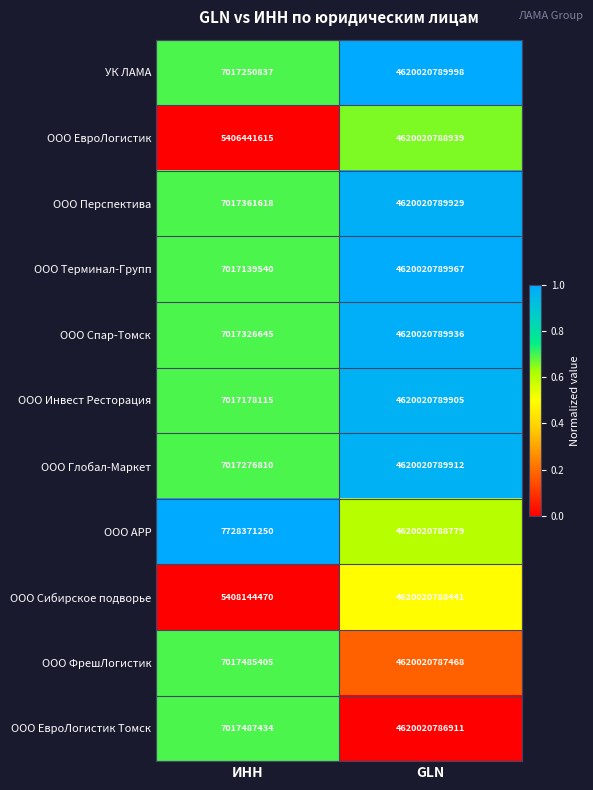

Which series has the largest total across all categories?

ООО АРР